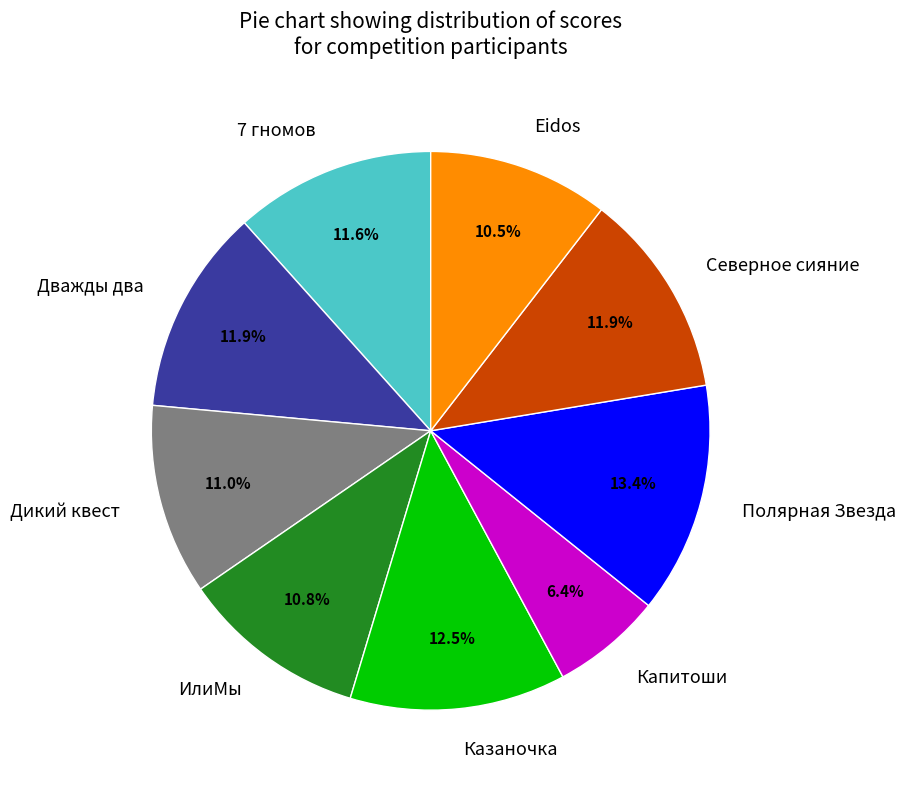

Is there a majority slice in this chart?

No